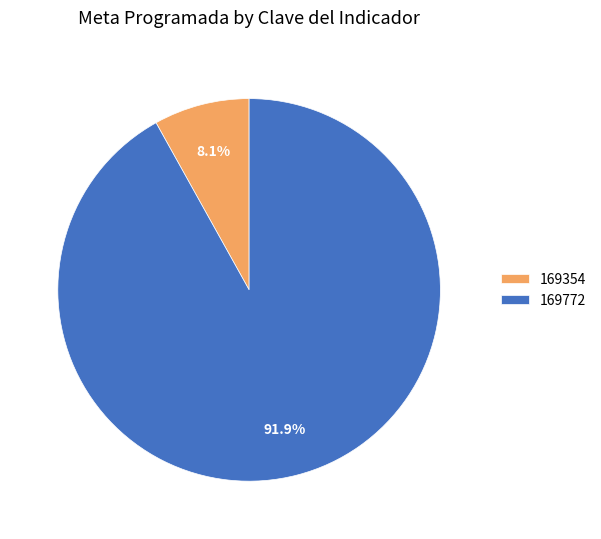

How many segments does this pie chart have?

2